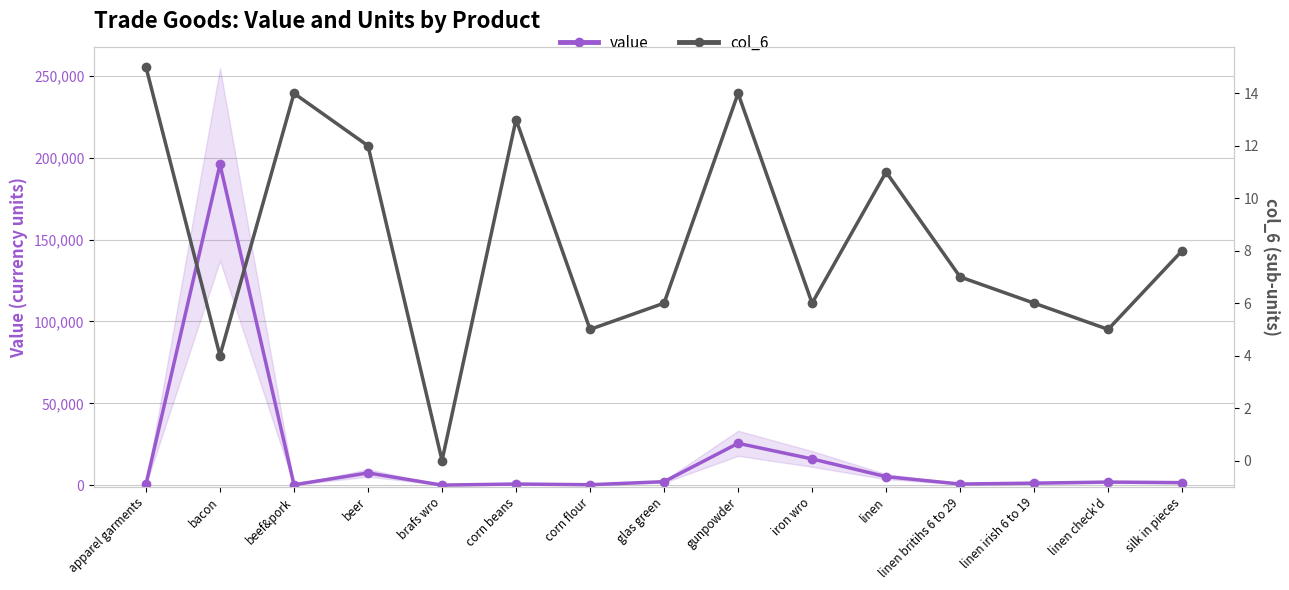

At which label is value closest to 97987?

gunpowder